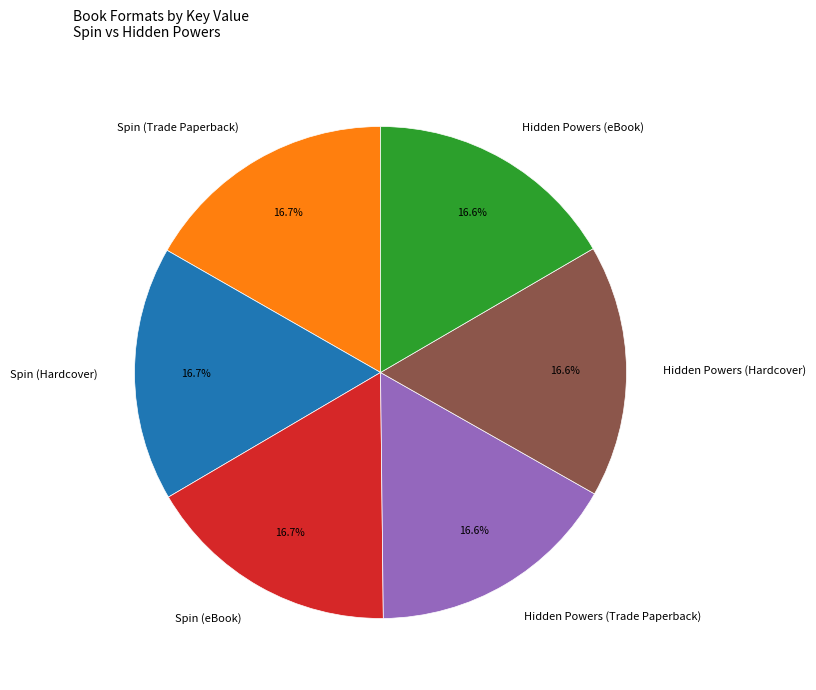

Is there a majority slice in this chart?

No